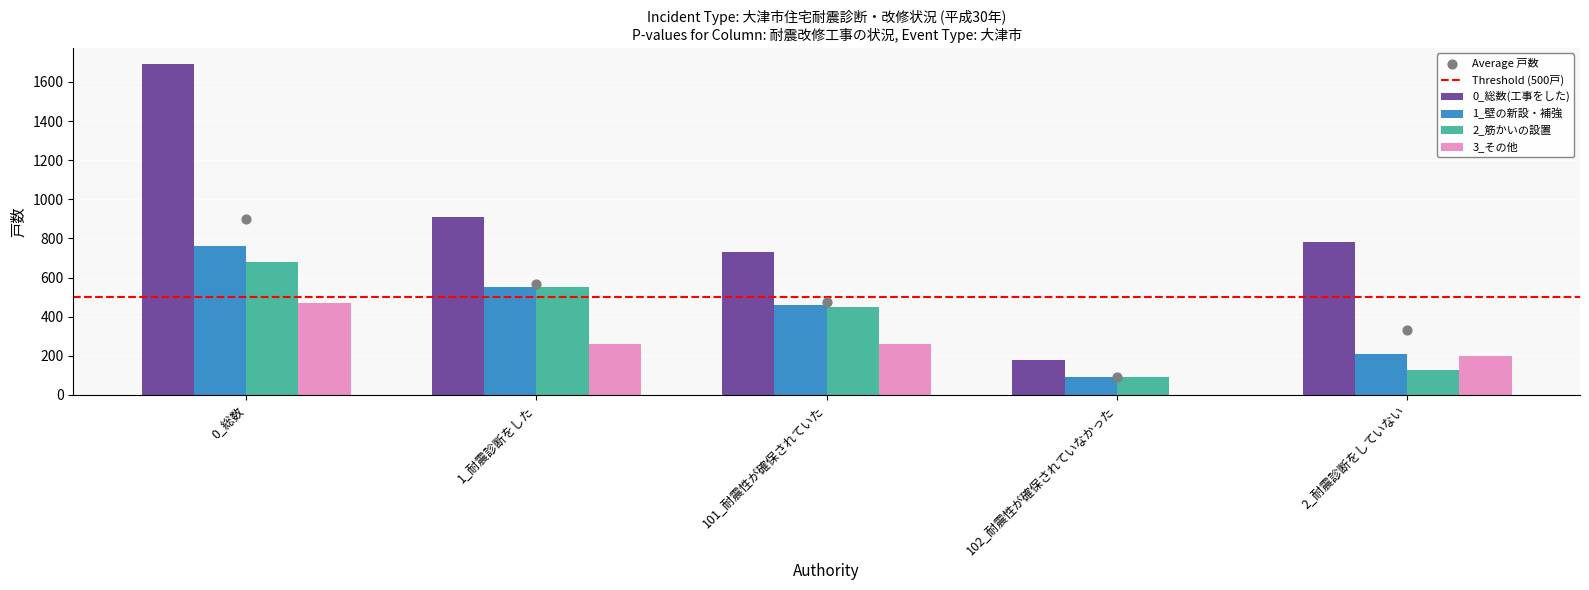

Which series has the largest Y range (max minus min)?

0_総数(工事をした)